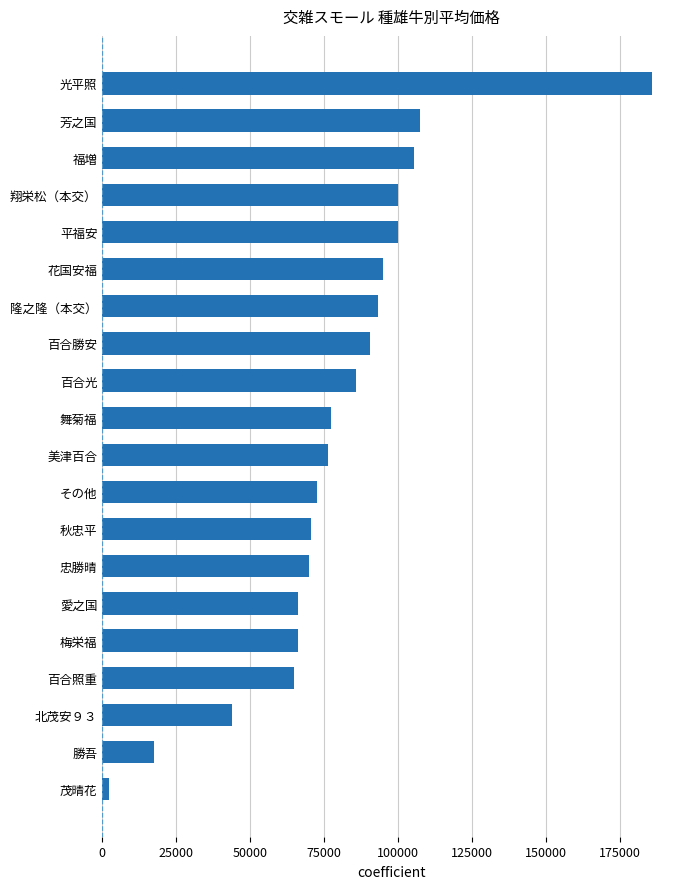

What is the average value?

79444.3